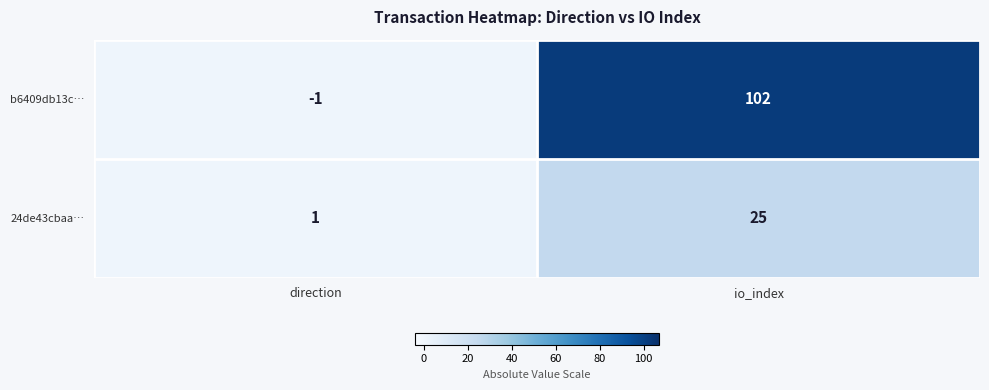

What is the highest value of the b6409db13c… series?

102